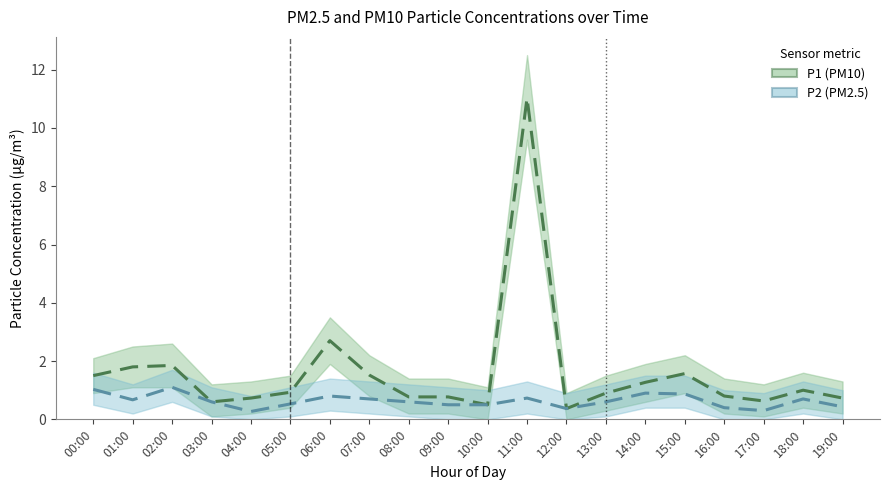

Rank the series at 11:00 from highest to lowest value.

P1 (PM10), P2 (PM2.5)